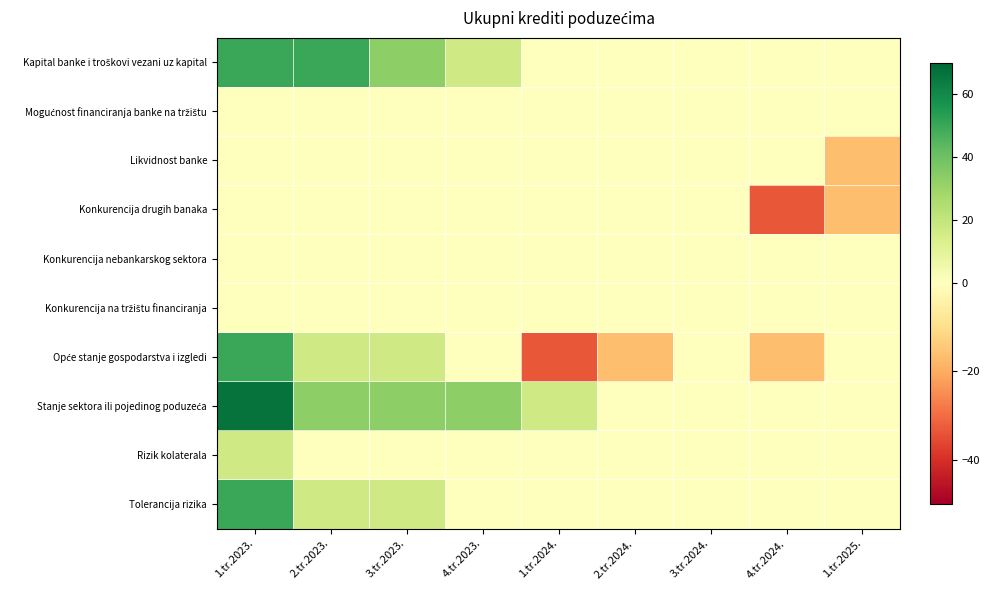

What is the total value across all series at 2.tr.2024.?

-16.7